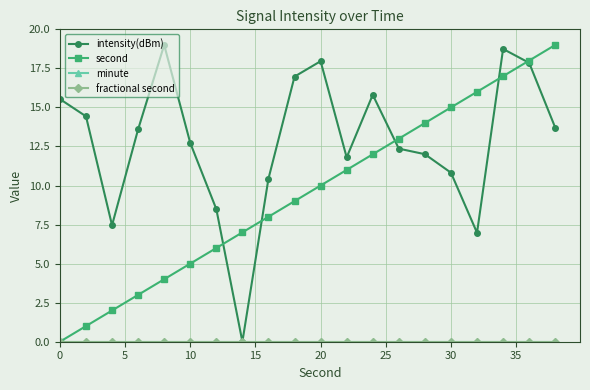

Does the chart have visible grid lines?

Yes